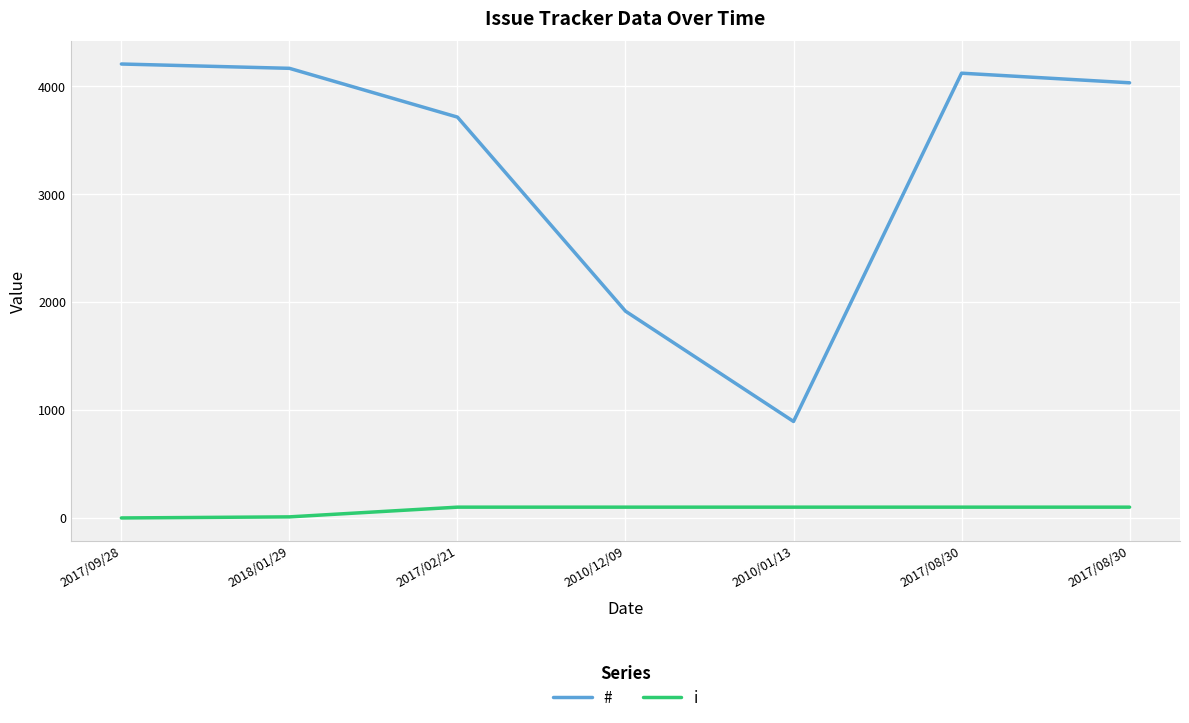

What are all the series names shown in the legend?

#, i